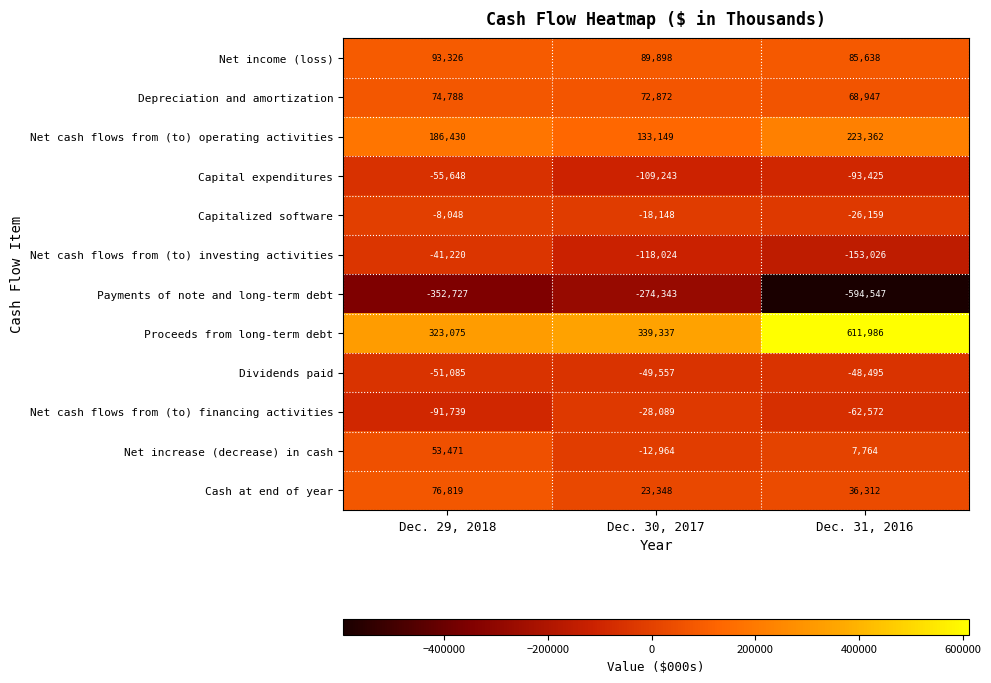

Read the Net cash flows from (to) operating activities value at Dec. 30, 2017.

133149